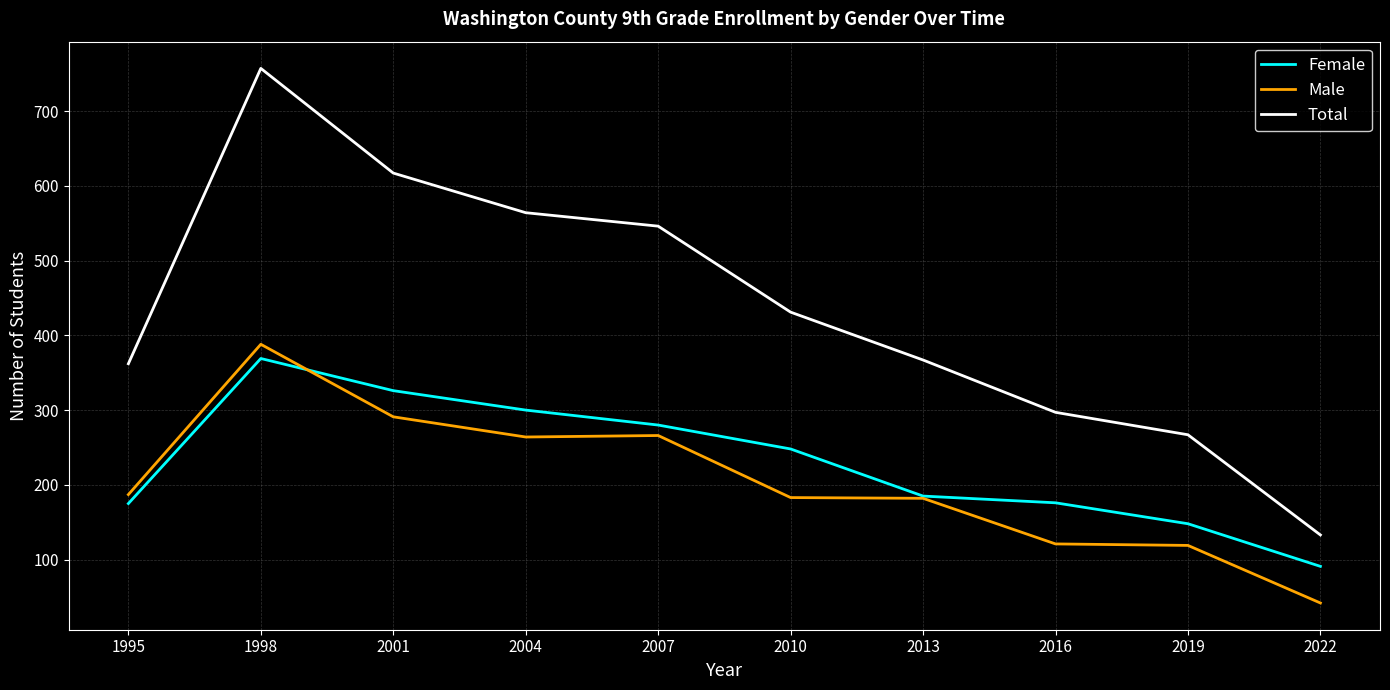

How many lines are shown in the chart?

3